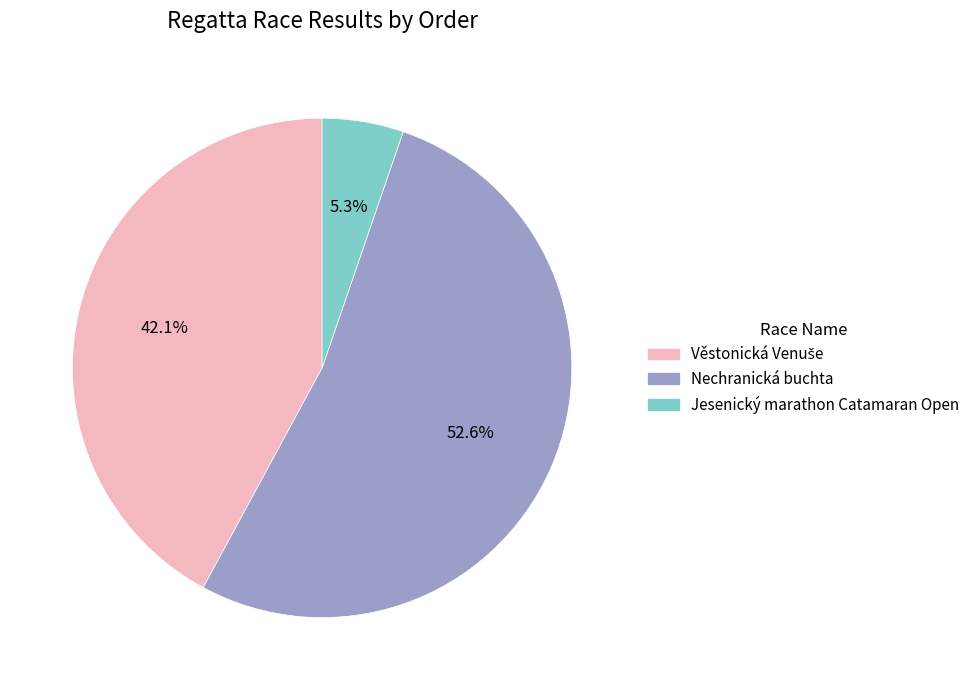

Count the number of slices in the pie.

3